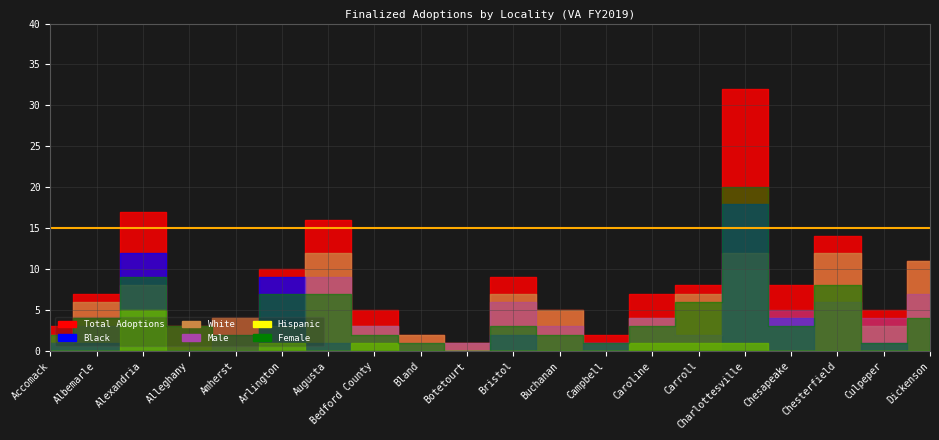

Between Albemarle and Alexandria, which series saw the biggest shift?

Black